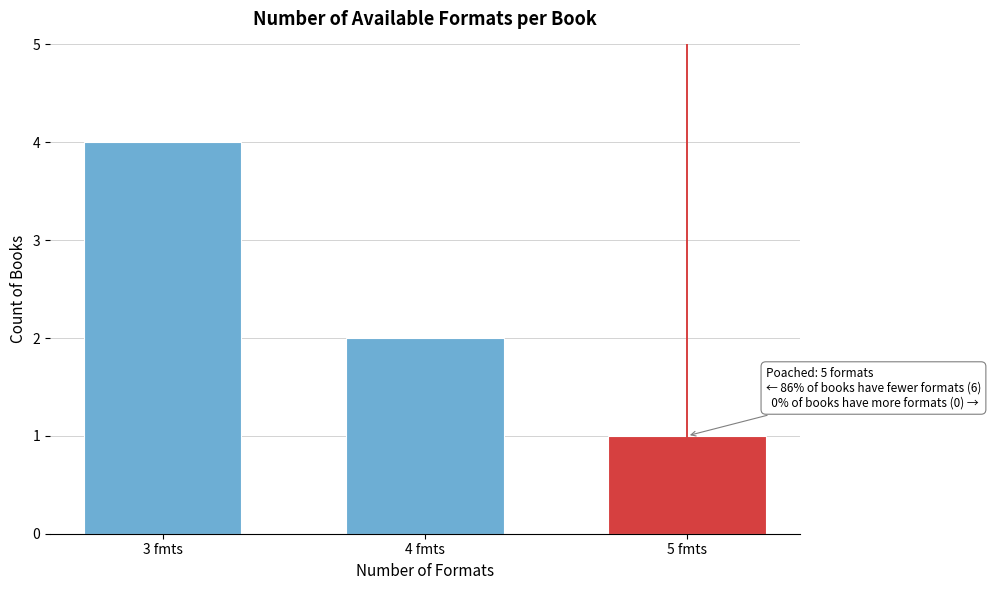

Reading right to left, extract all data points from this chart.

5 fmts=1	4 fmts=2	3 fmts=4